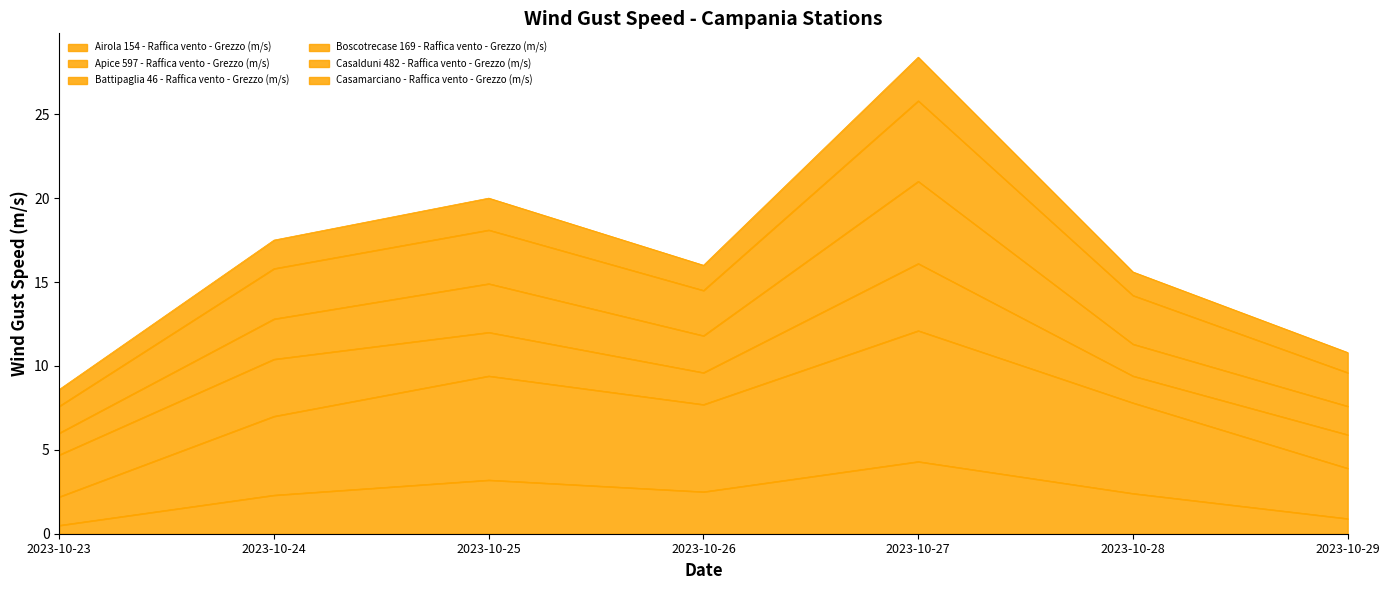

How many values in the Airola 154 - Raffica vento - Grezzo (m/s) series exceed 2?

5